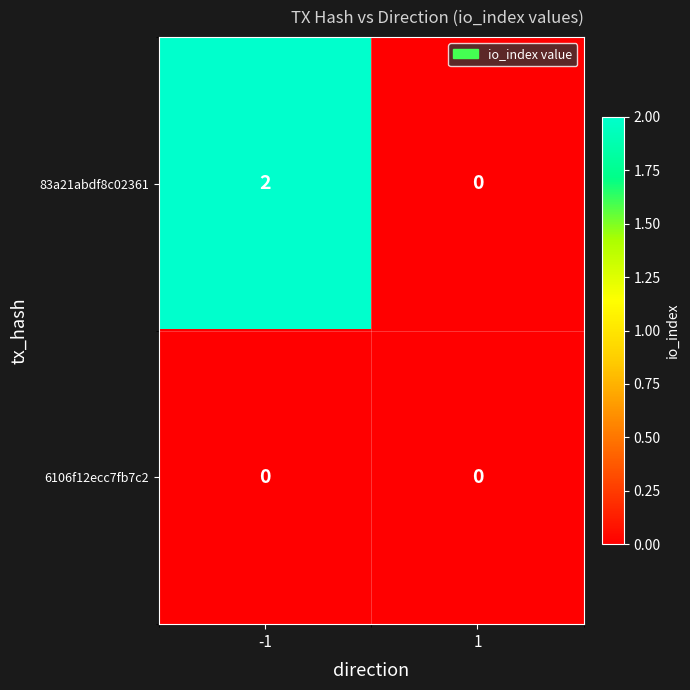

Which series has the largest range (max minus min)?

83a21abdf8c02361